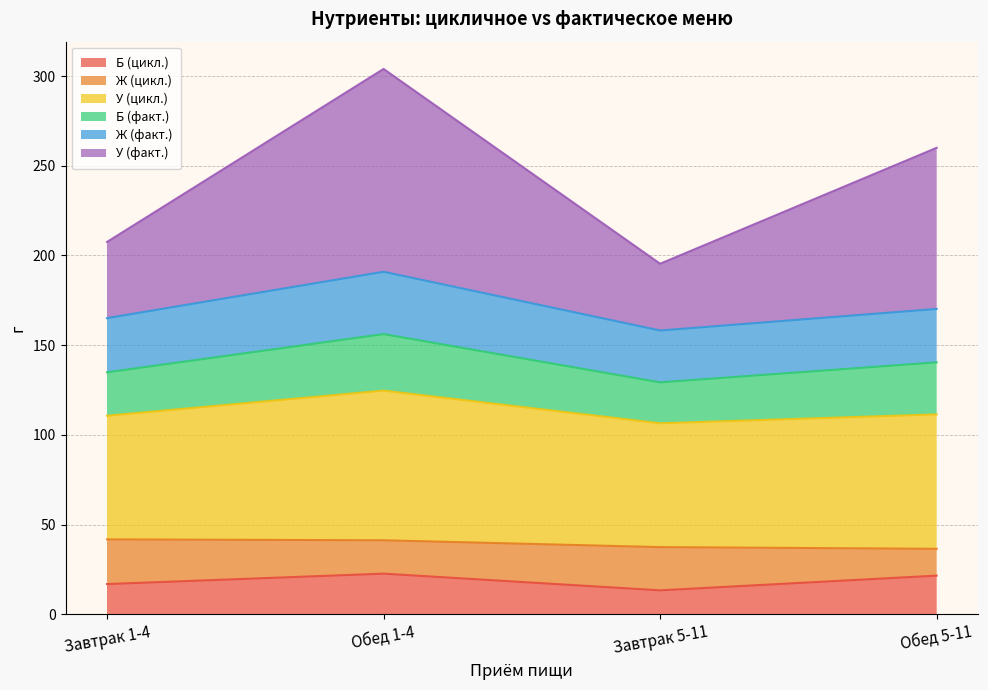

The value of Б (цикл.) at Завтрак 5-11 is 13.4. True or false?

True